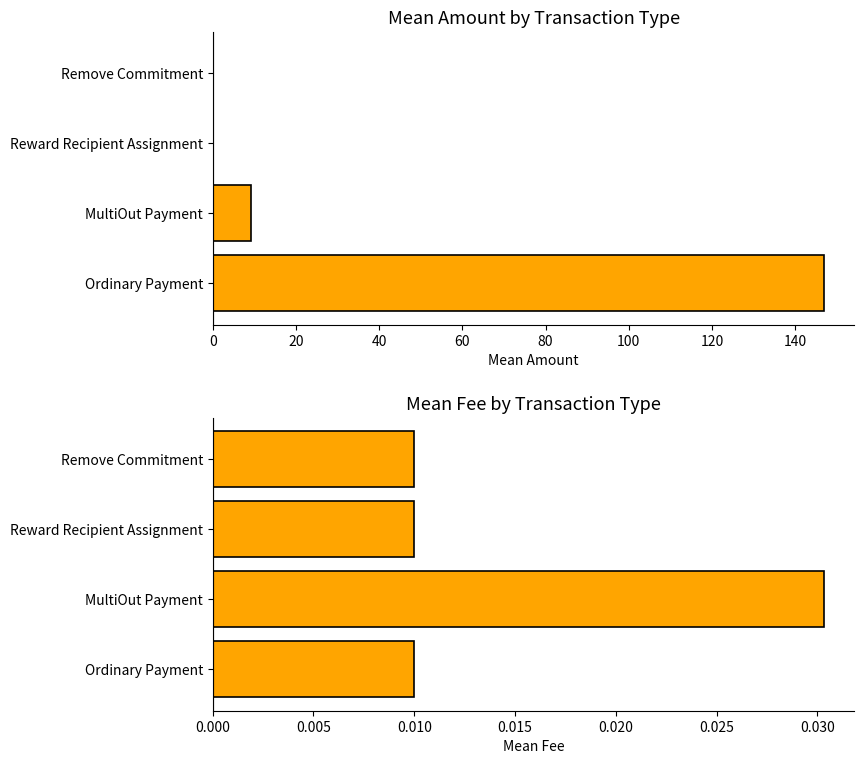

What is the difference between the second highest and minimum values in the Mean Amount series?

9.1